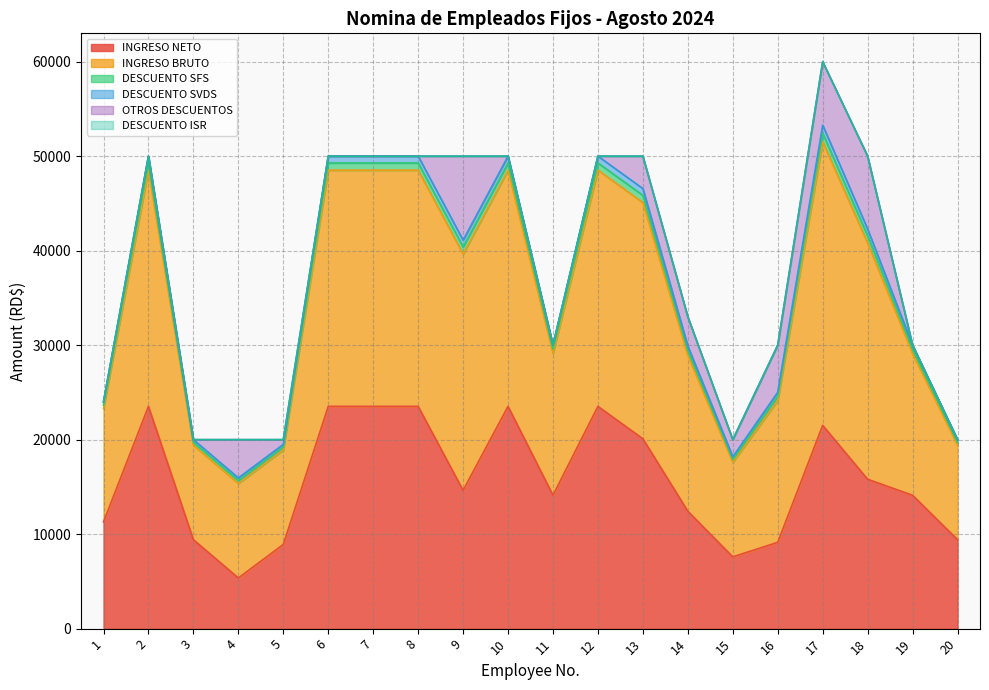

The value of INGRESO BRUTO at 11 is 30000.0. True or false?

True